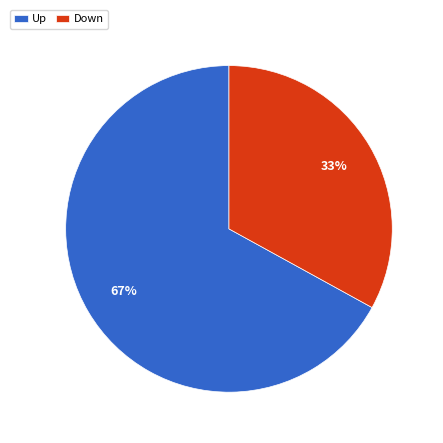

To the nearest percent, what is the combined percentage of Up and Down?

100%